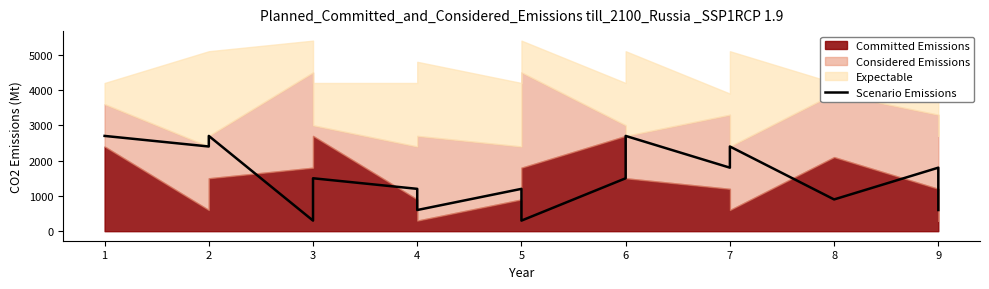

How many lines are shown in the chart?

1